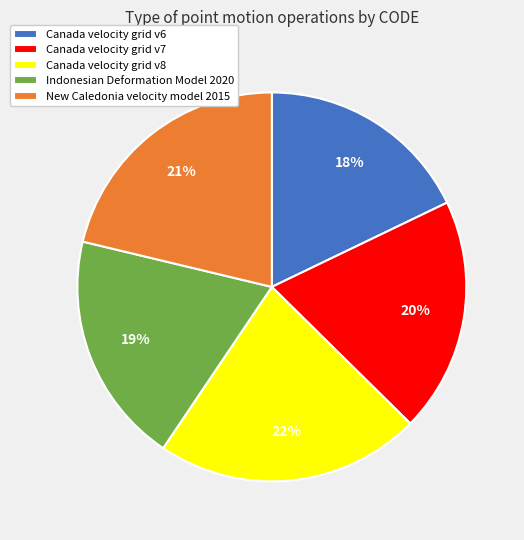

Does any single category account for the majority?

No